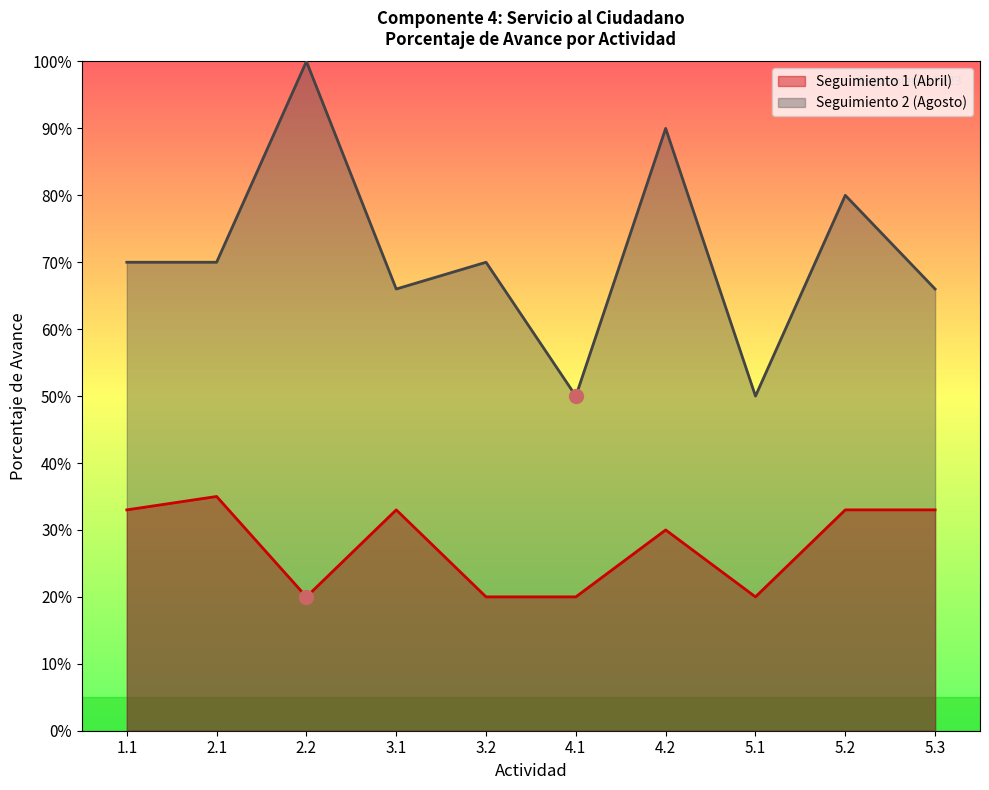

Which has a higher value, 5.2 or 3.1?

5.2